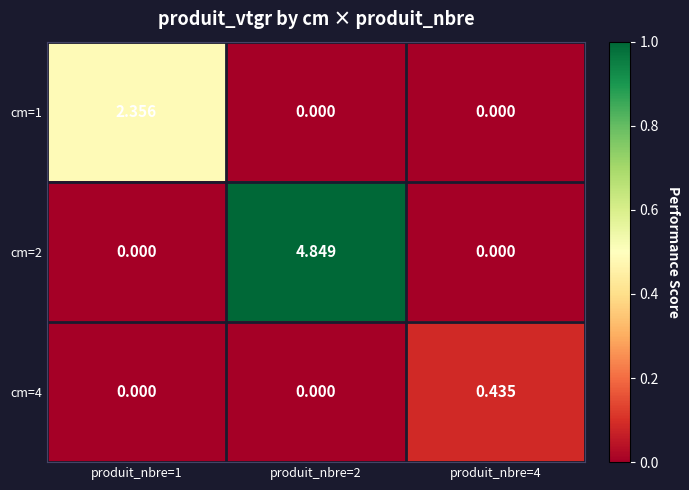

Is the value of cm=2 at produit_nbre=2 greater than the value of cm=4 at produit_nbre=4?

Yes